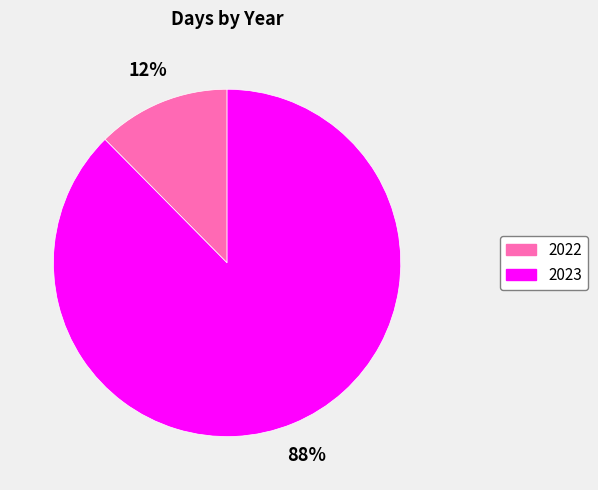

Is the sum of 2023 and 2022 greater than half?

Yes